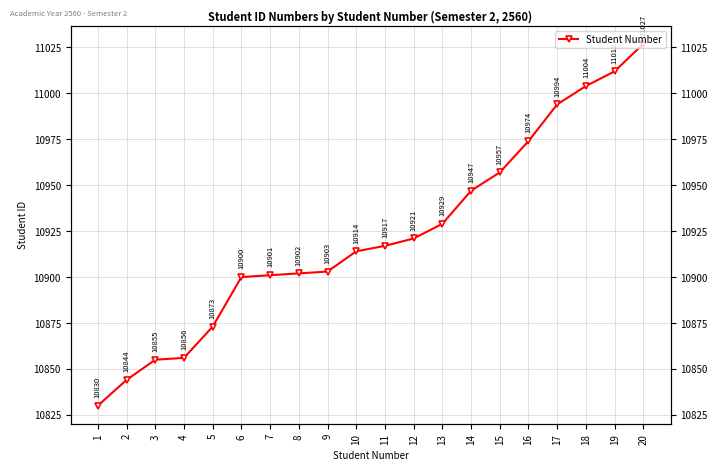

What is the maximum value shown in the chart?

11027